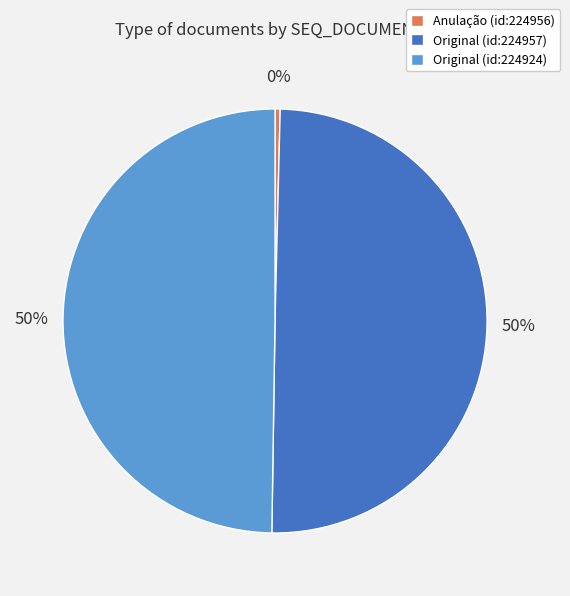

Do Original (id:224957) and Original (id:224924) together represent more than half of the pie?

Yes